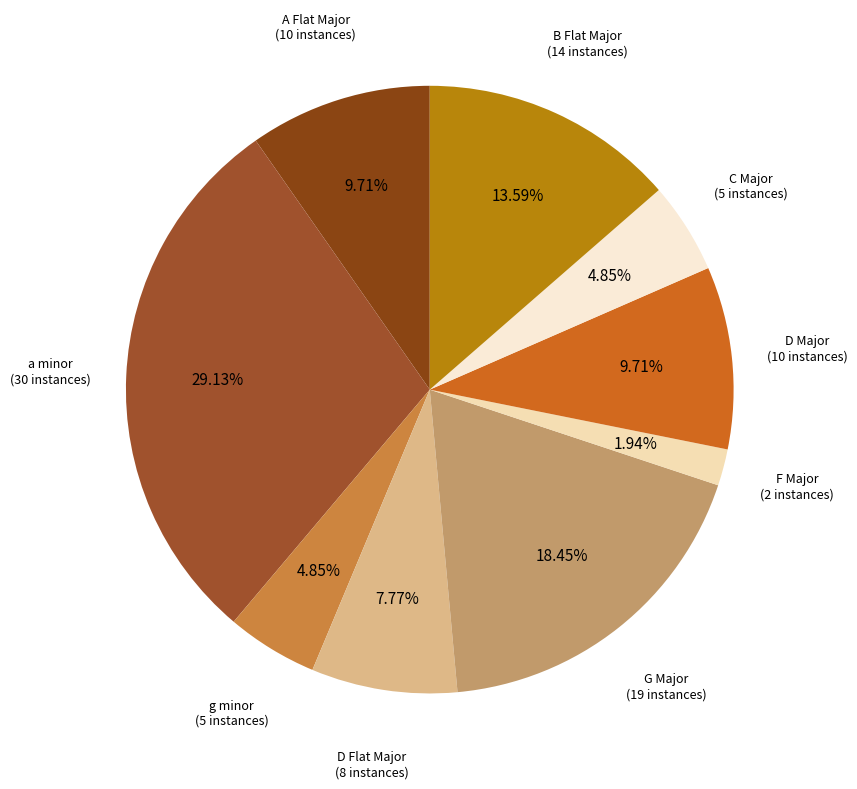

How many segments does this pie chart have?

9